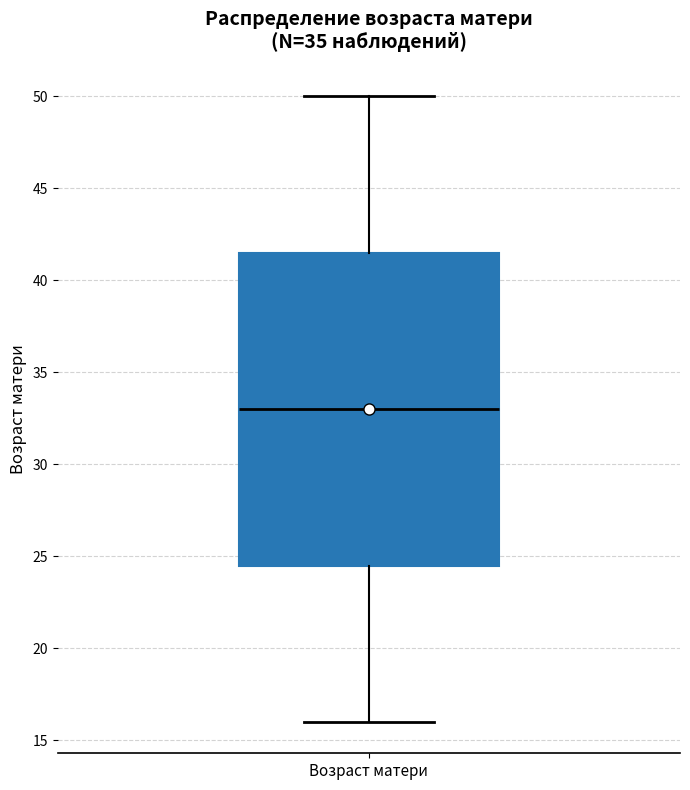

Read this box plot against the y-axis: the position of the median line, the range covered by the box, and the ends of both whiskers. The values are not printed on the chart, so give them approximately, as read against the axis.

median 33.0, box 24.5 to 41.5, whiskers 16.0 to 50.0